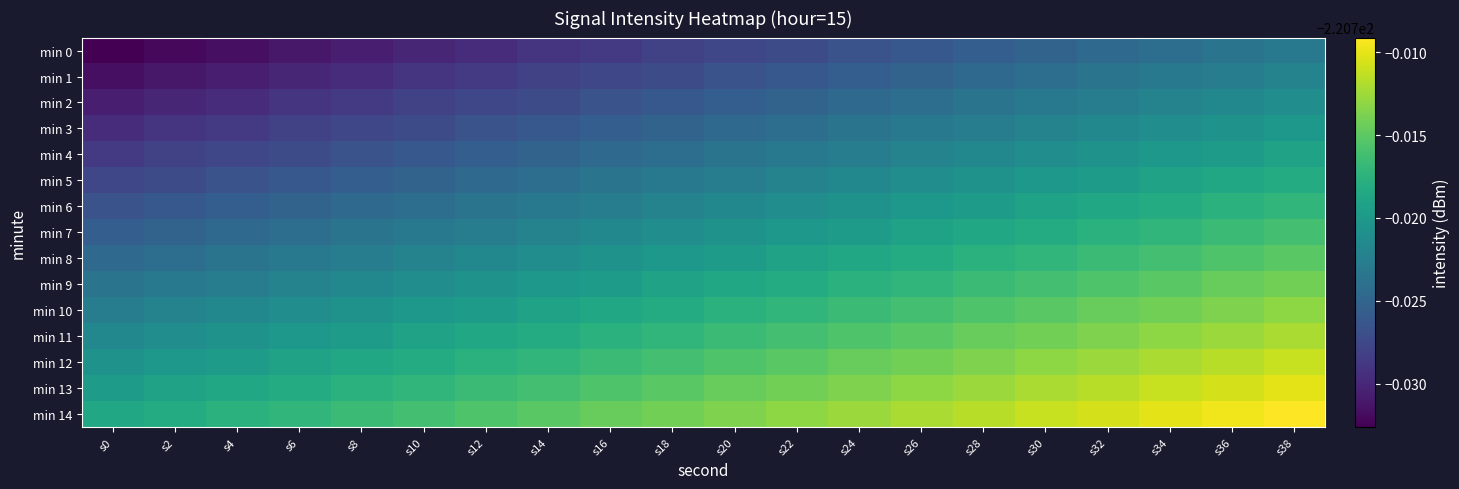

How many categories are shown in the chart?

20